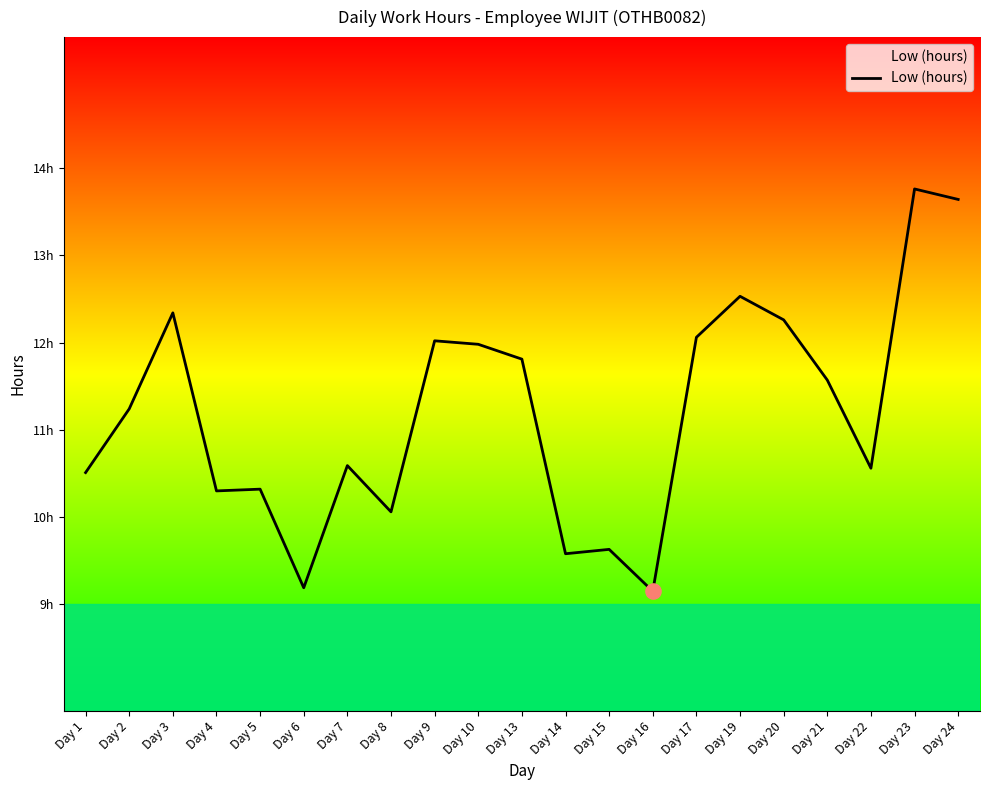

Between Day 7 and Day 13, which is larger?

Day 13